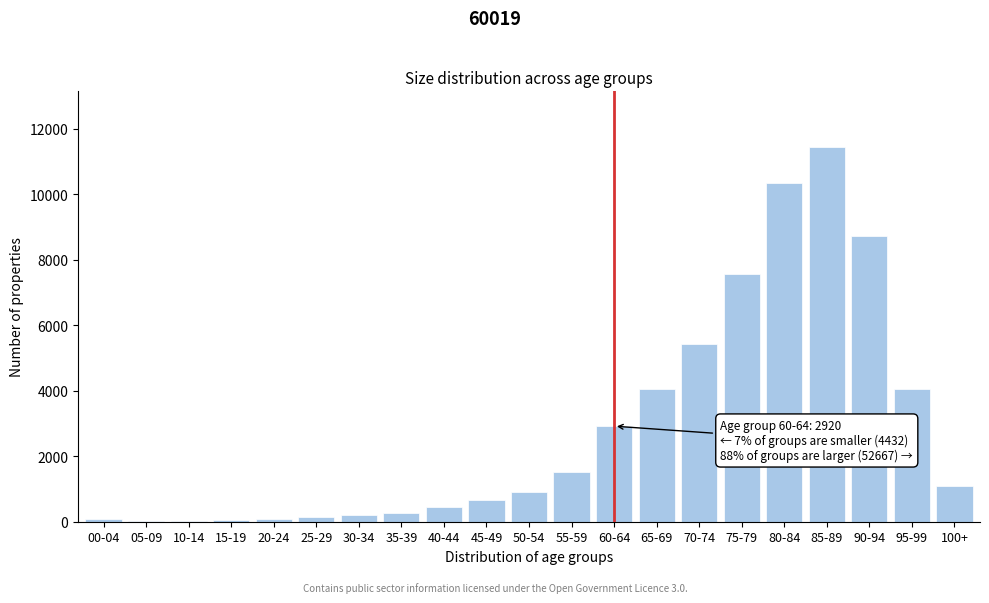

At which label is the value closest to 5726?

70-74